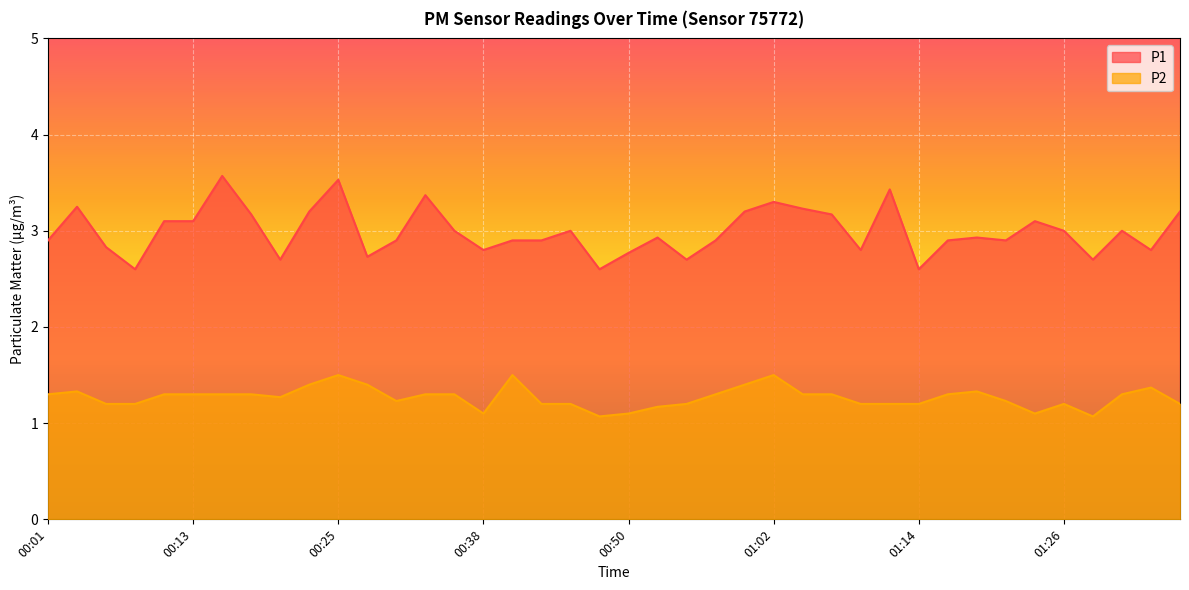

What is the difference between the P2 values at 00:40 and 01:28?

0.4